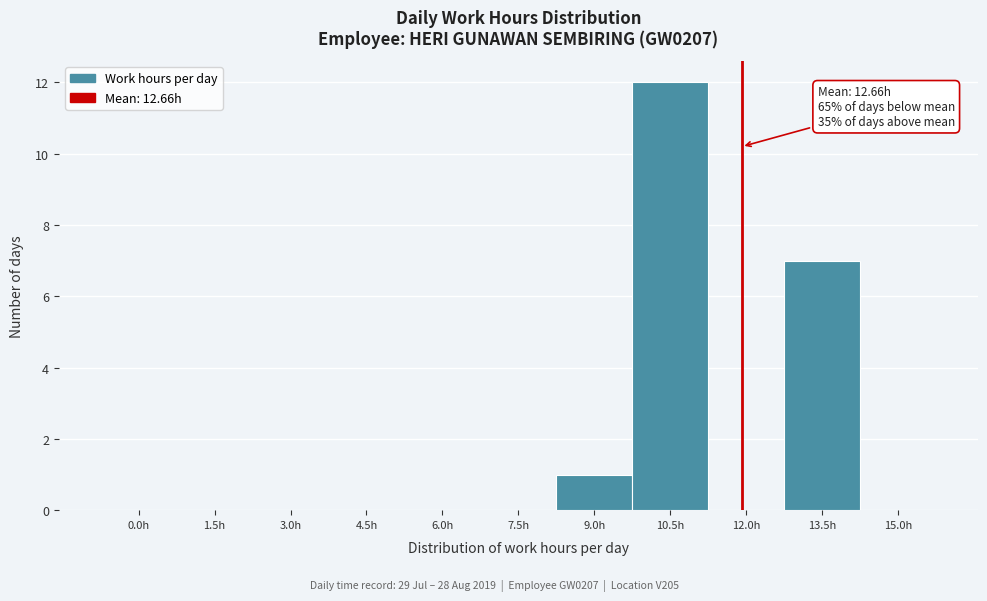

Reading left to right, extract all data points from this chart.

0.0h=0	1.5h=0	3.0h=0	4.5h=0	6.0h=0	7.5h=0	9.0h=1	10.5h=12	12.0h=0	13.5h=7	15.0h=0